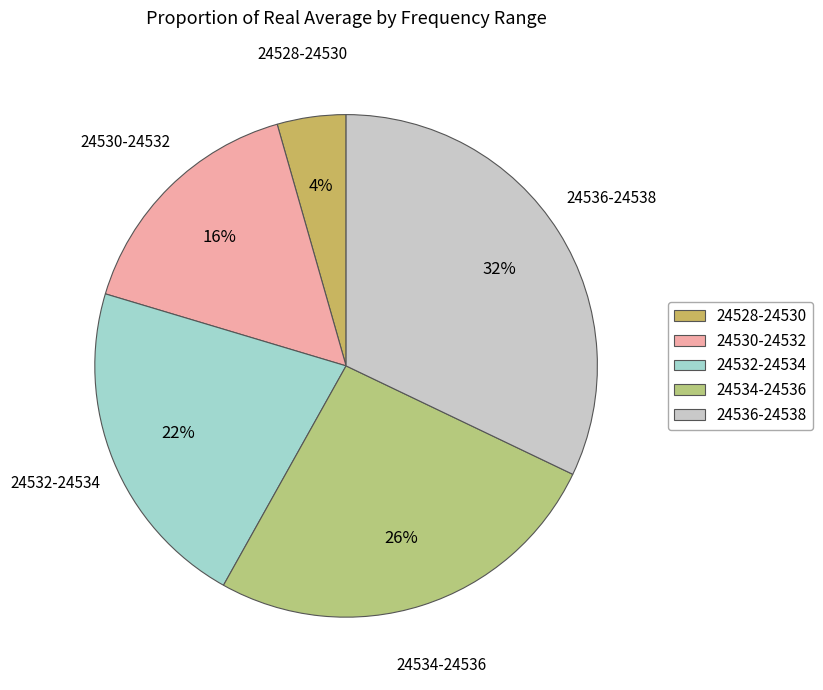

To the nearest percent, what is the average slice percentage?

20%